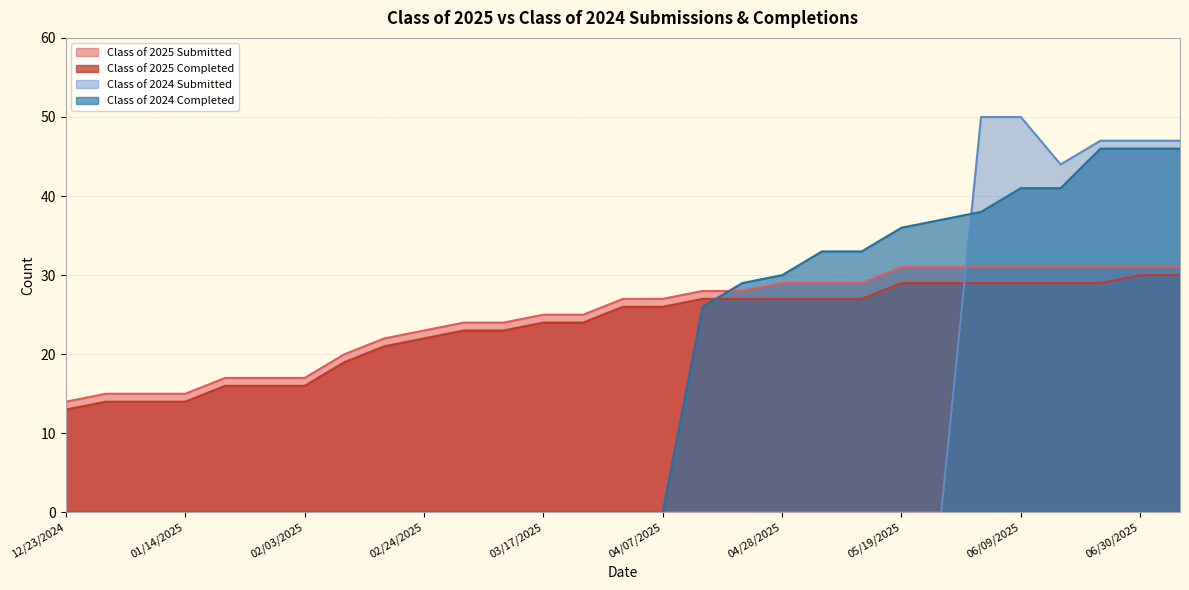

Which category has the highest value in the Class of 2024 Submitted series?

06/02/2025